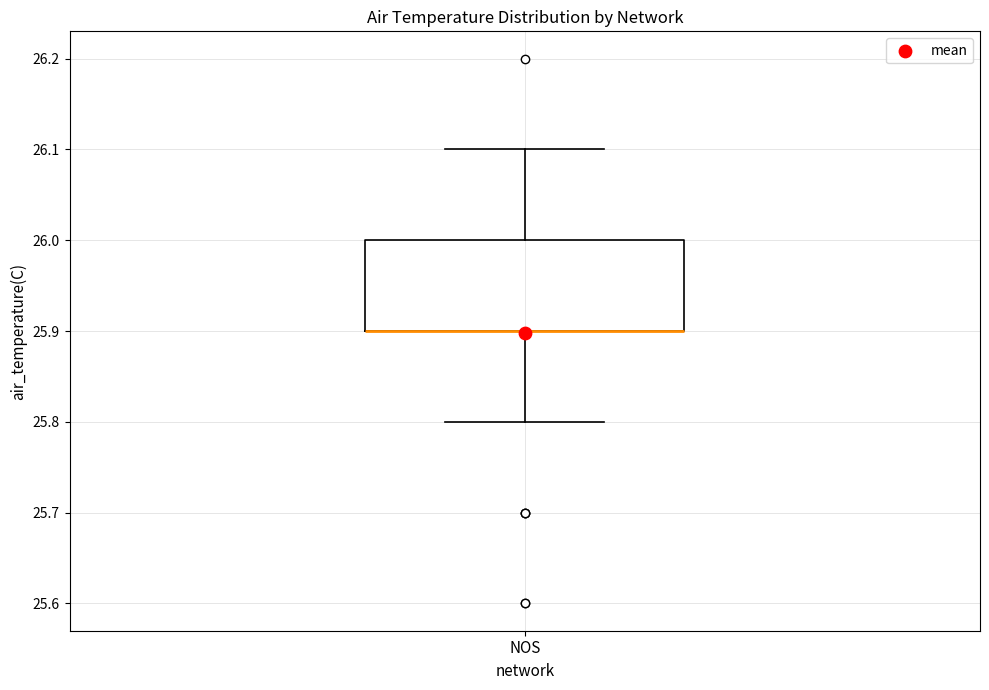

Where does the upper whisker of the box for NOS end on the y-axis? The values are not printed on the chart, so give them approximately, as read against the axis.

26.1